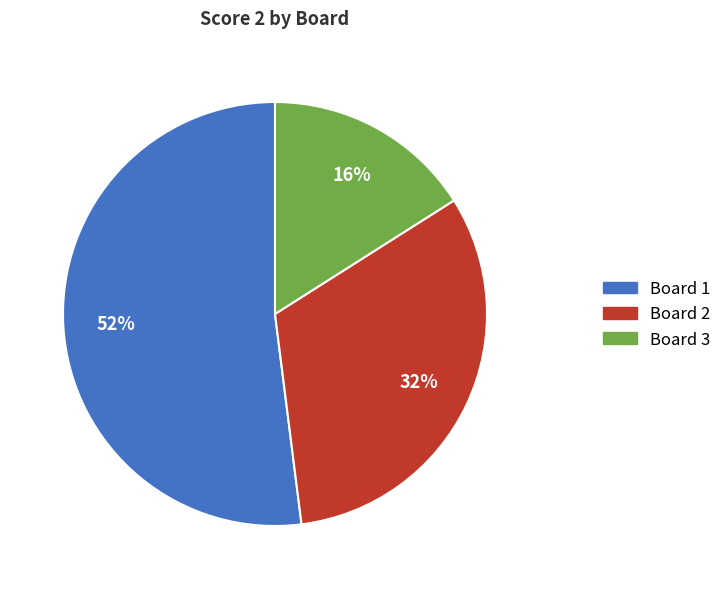

To the nearest percent, what is the difference between the largest and smallest slice percentages?

36%